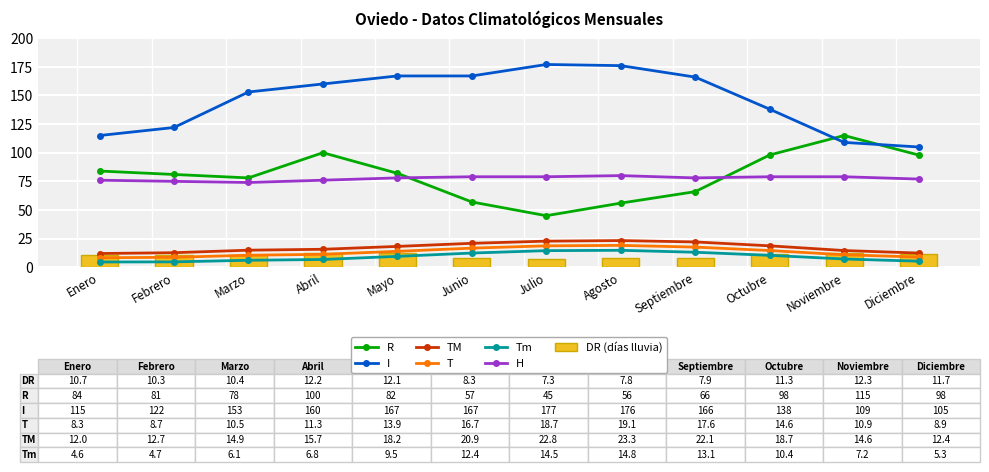

Which series has the largest total across all categories?

I